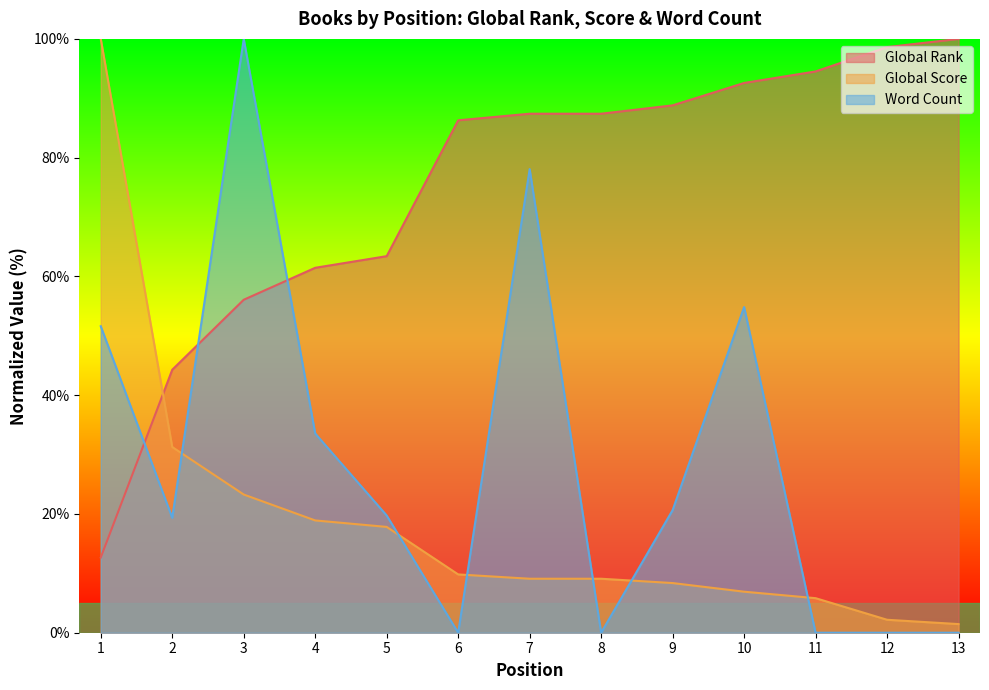

Reading left to right, list all the values displayed in this chart.

Global Rank: 12.7	44.3	56.1	61.5	63.4	86.3	87.4	87.4	88.8	92.6	94.5	98.6	100.0
Global Score: 100.0	31.3	23.3	18.9	17.8	9.8	9.1	9.1	8.4	6.9	5.8	2.2	1.5
Word Count: 51.6	19.4	100.0	33.5	19.7	0.0	78.1	0.0	20.6	54.8	0.0	0.0	0.0